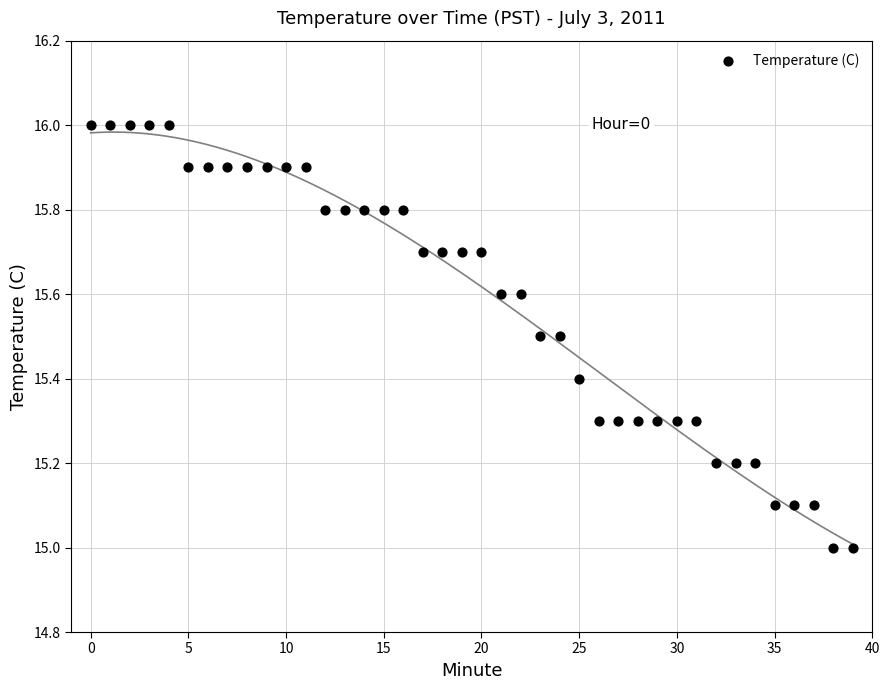

What is the range of Y values (max minus min)?

1.0